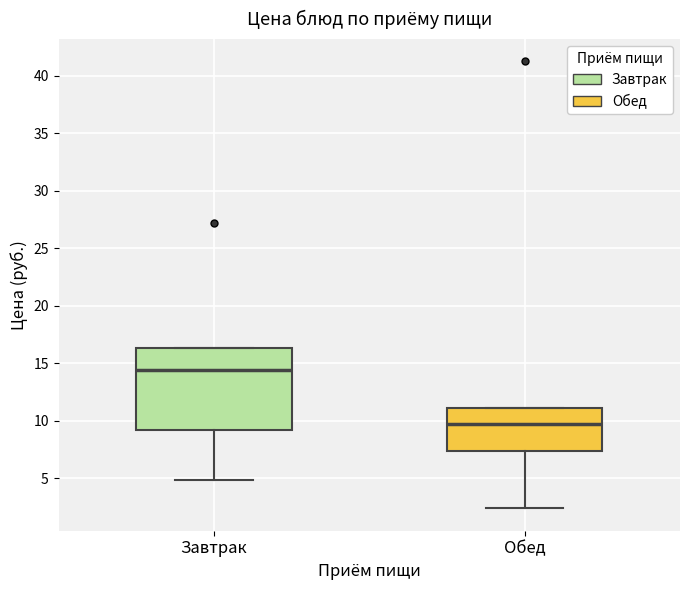

Which box is the tallest, from its lower edge to its upper edge?

Завтрак